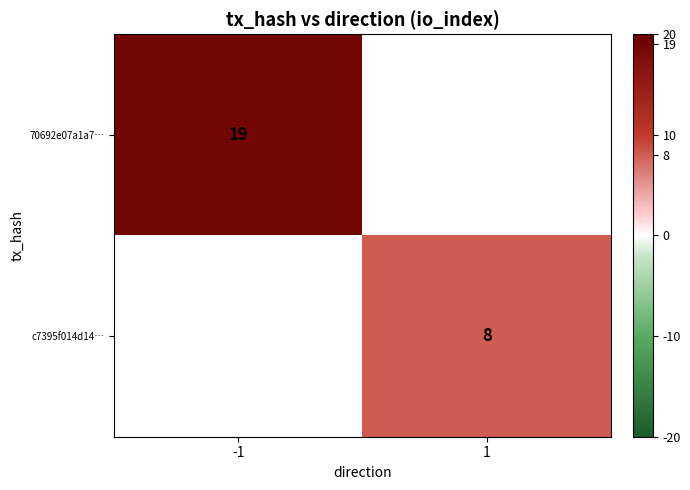

The value of 70692e07a1a7… at -1 is 32. True or false?

False